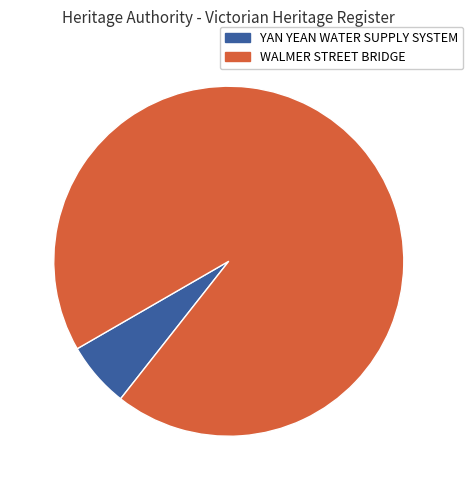

Which has a higher value, YAN YEAN WATER SUPPLY SYSTEM or WALMER STREET BRIDGE?

WALMER STREET BRIDGE